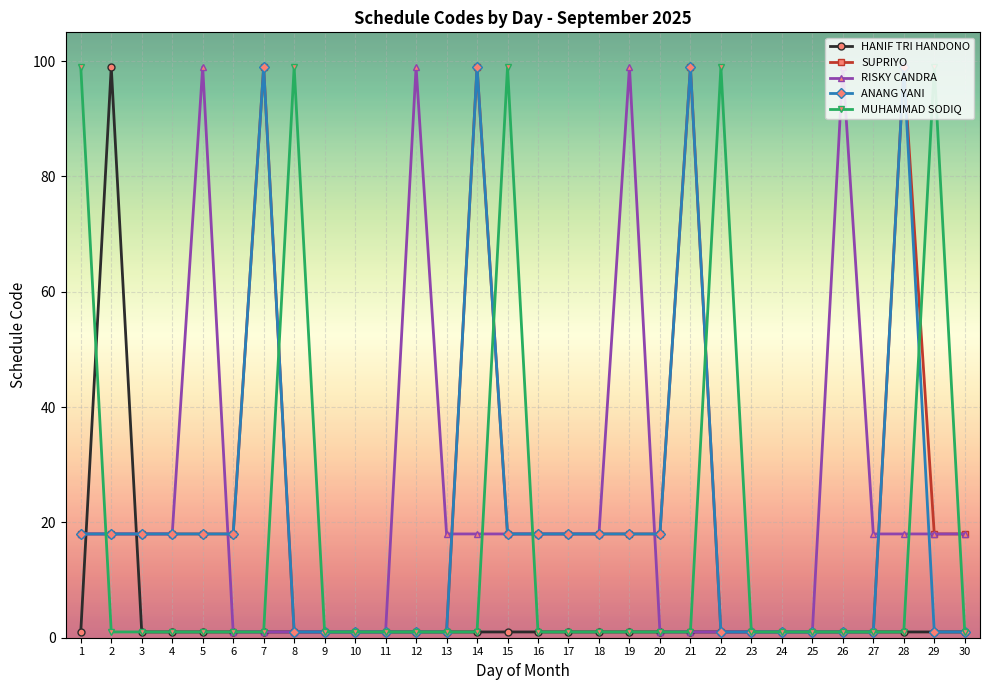

The RISKY CANDRA series shows 32 at 30. True or false?

False